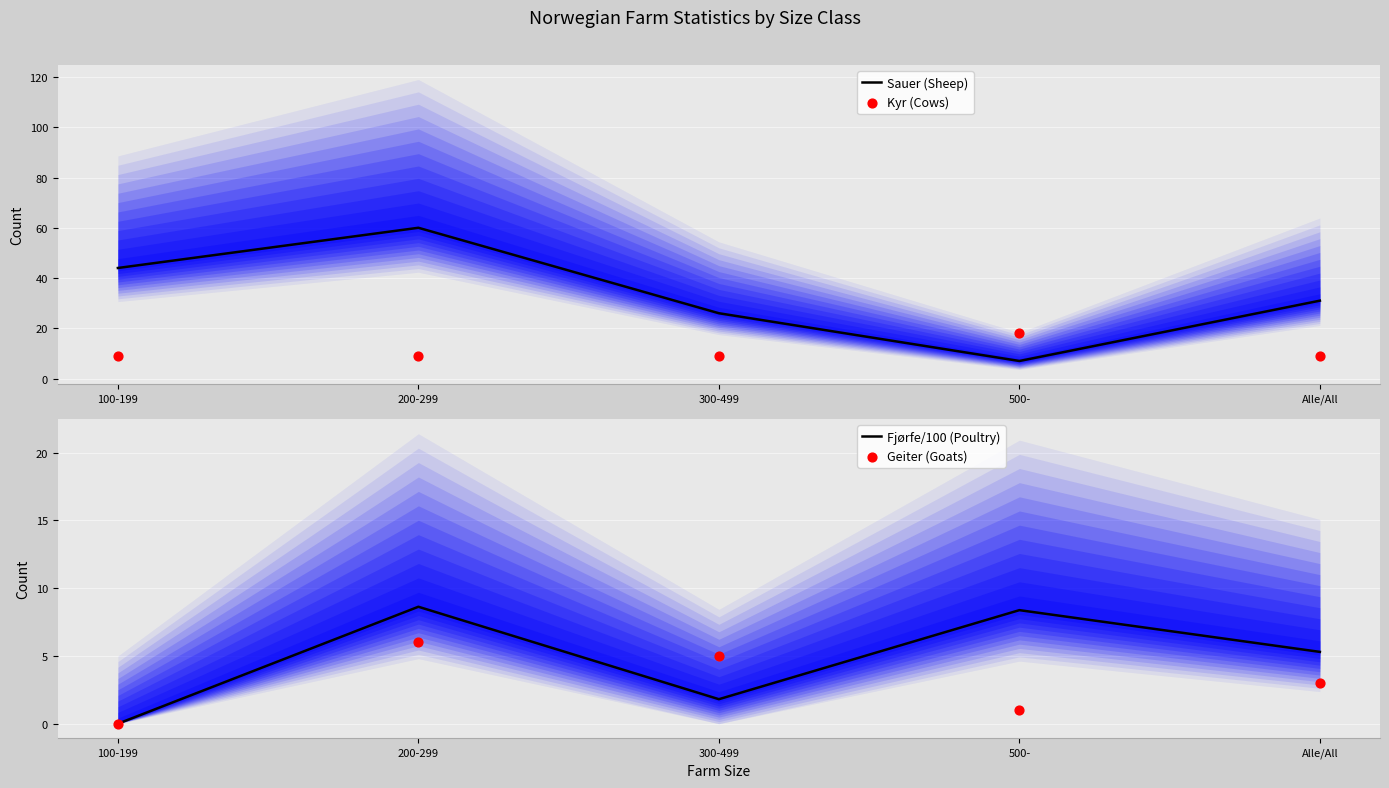

Which series has the largest Y range (max minus min)?

Sauer (Sheep)